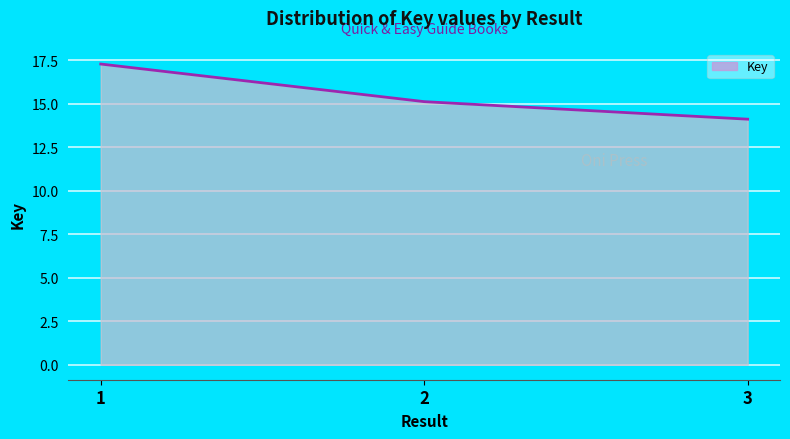

What is the difference between the maximum and minimum values?

3.2